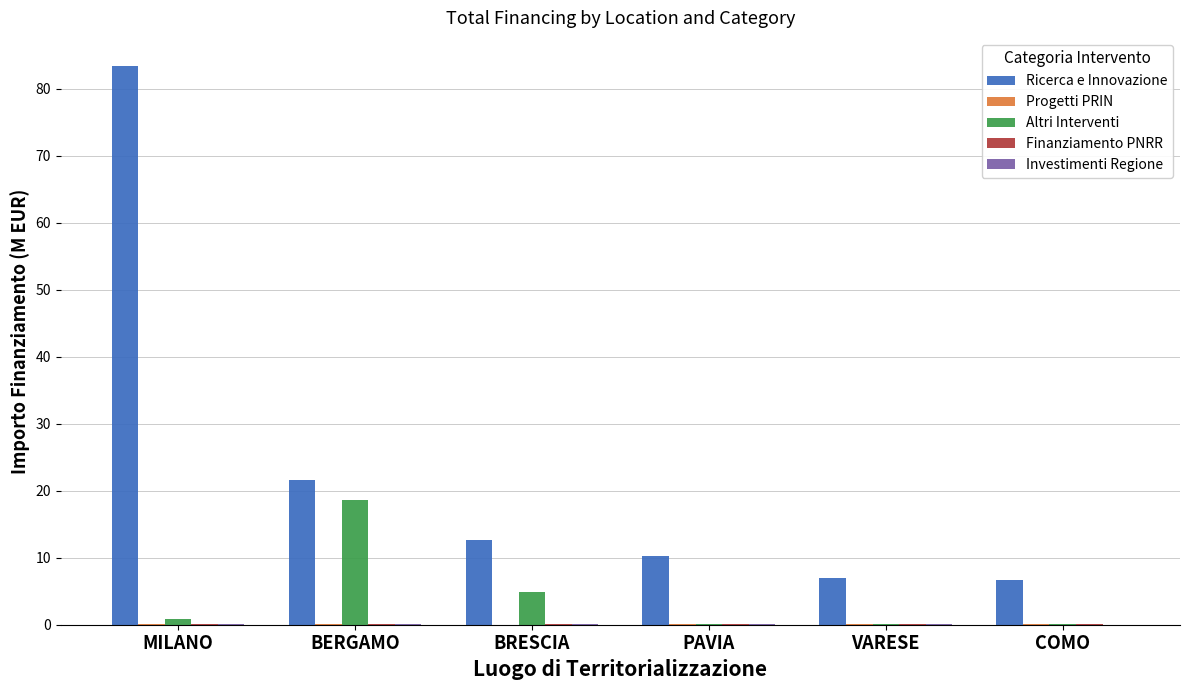

What is the sum of all Ricerca e Innovazione values?

141.6